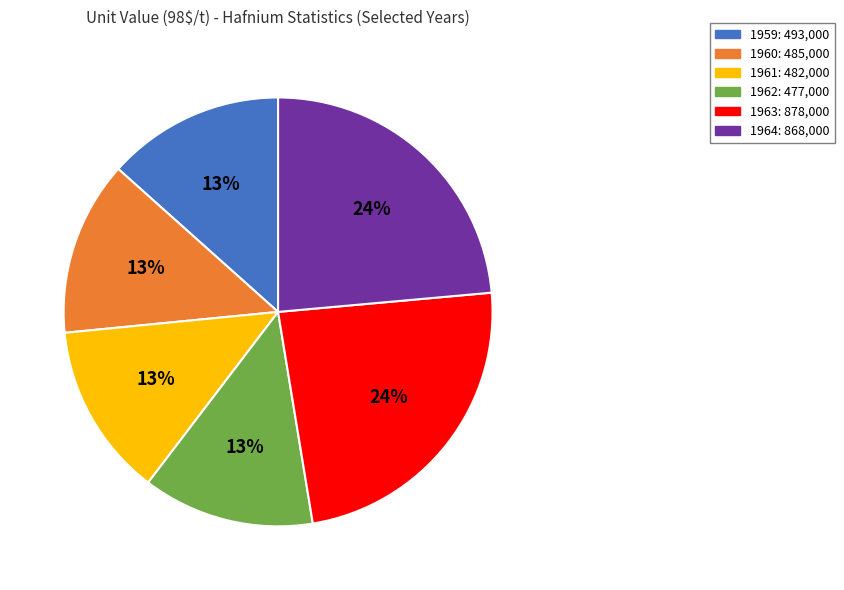

To the nearest percent, what is the average slice percentage?

17%